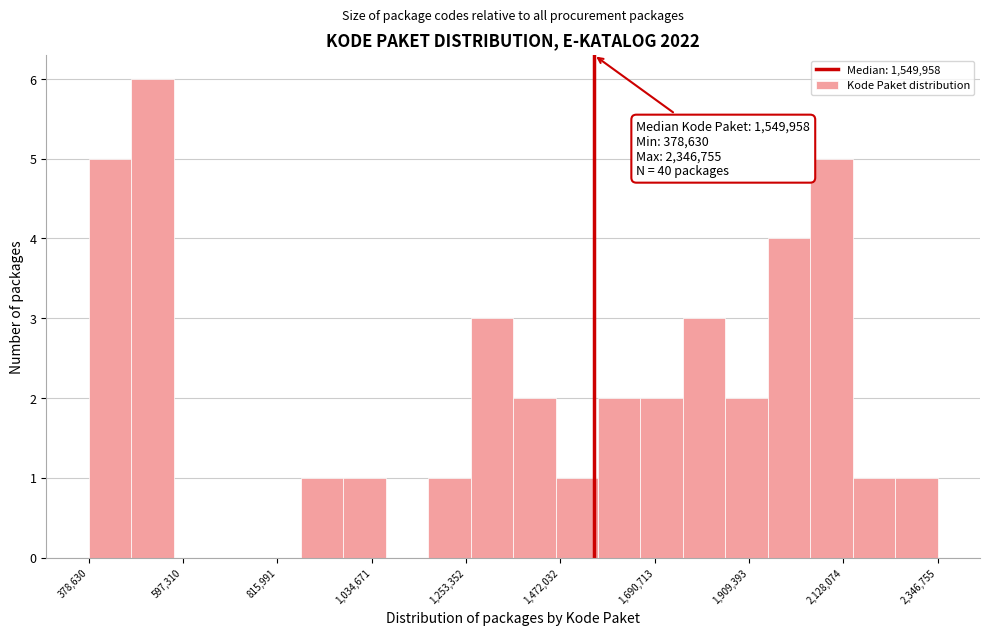

Read against the x-axis, roughly where is the centre of the tallest bar?

550000